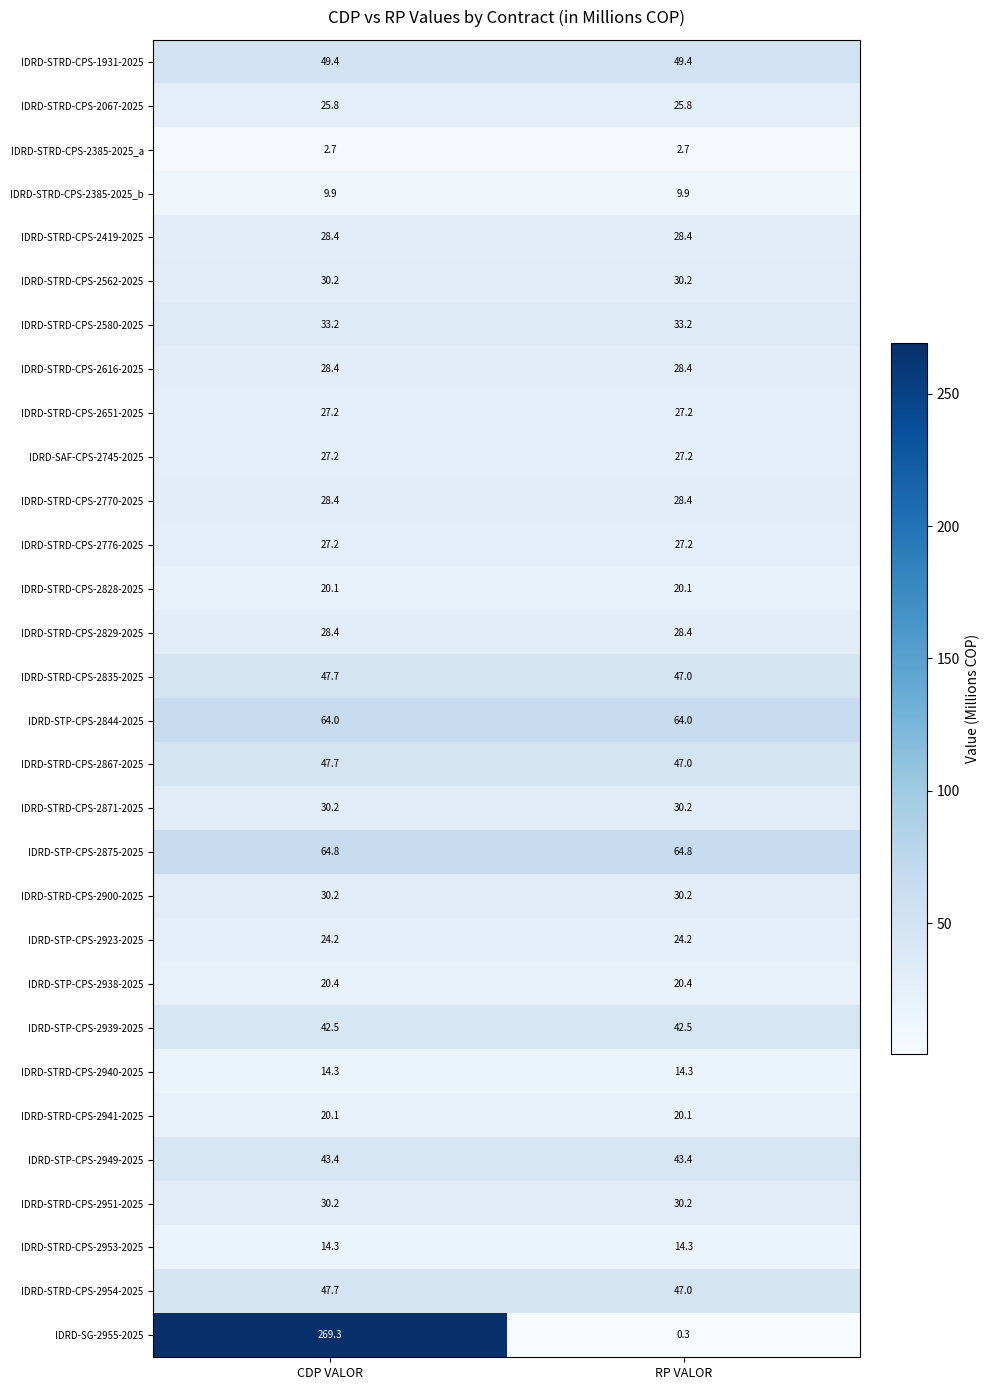

Between CDP VALOR and RP VALOR, which series saw the biggest shift?

IDRD-SG-2955-2025